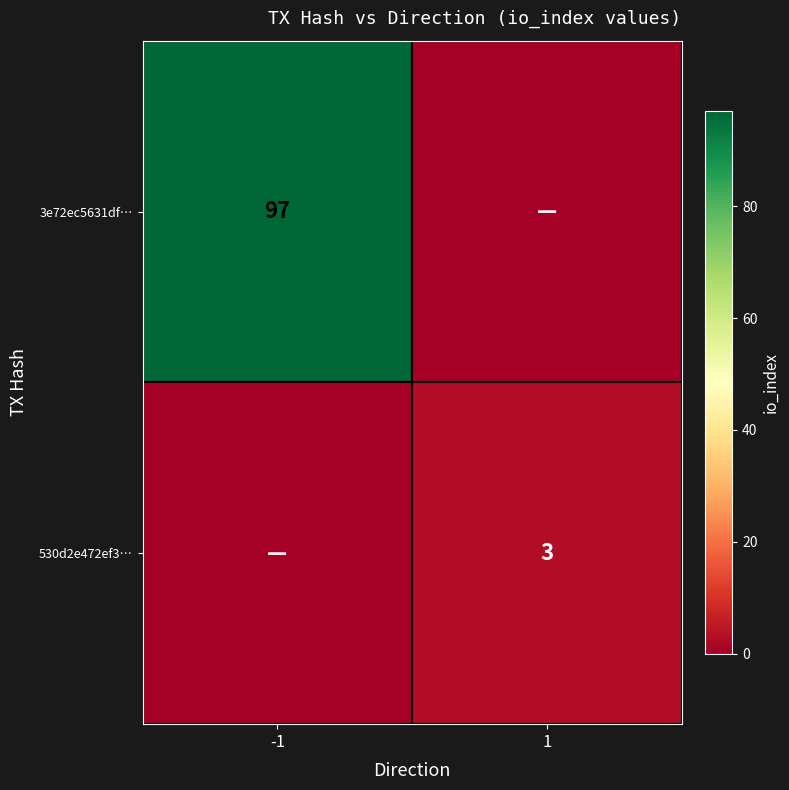

How many series are shown in this chart?

2